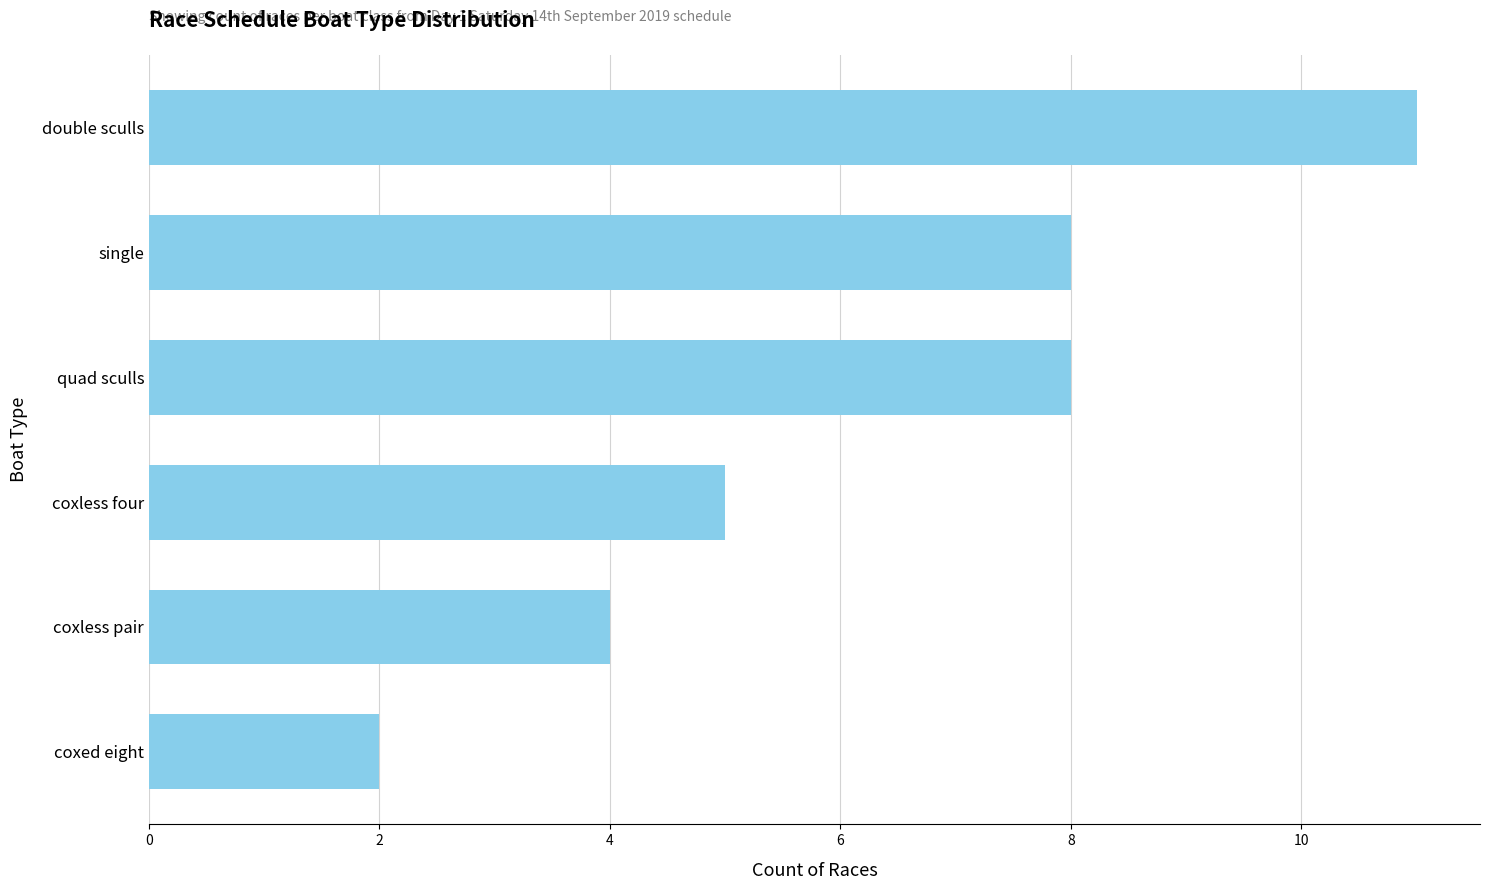

Reading bottom to top, what are all the values shown in this chart?

2	4	5	8	8	11